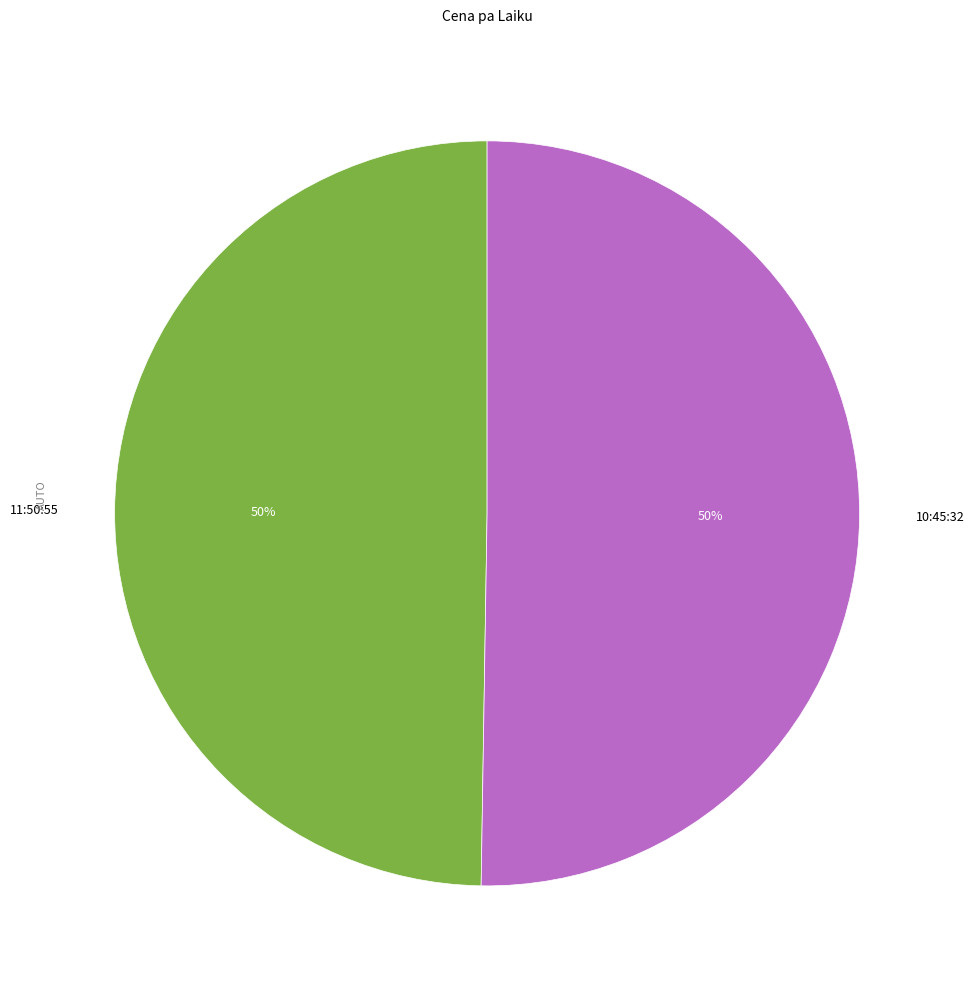

True or false: 11:50:55 accounts for 42% of the total.

False